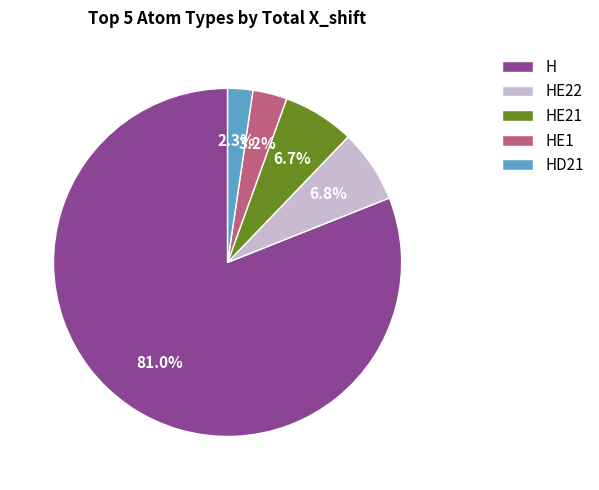

Is there any slice that represents more than half of the pie?

Yes